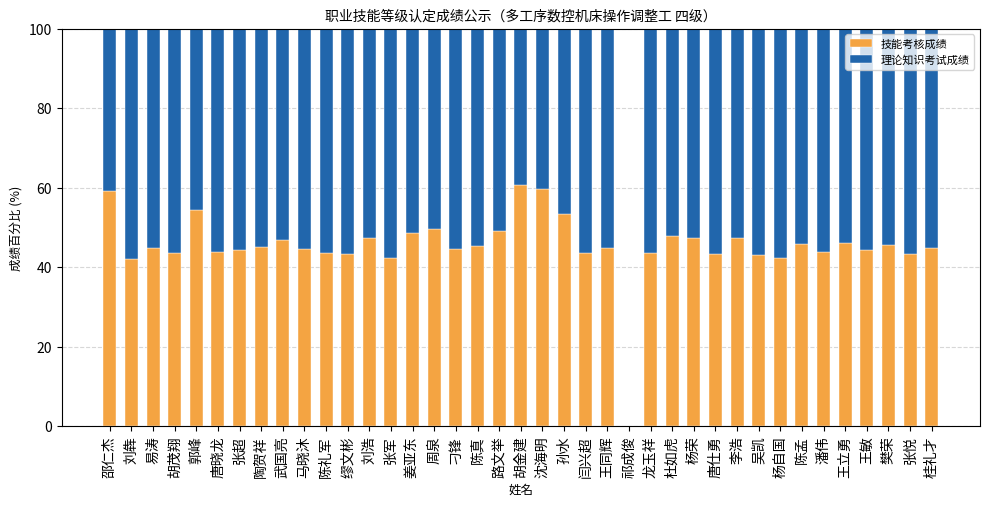

The 技能考核成绩 series shows 46.1 at 王立勇. True or false?

True